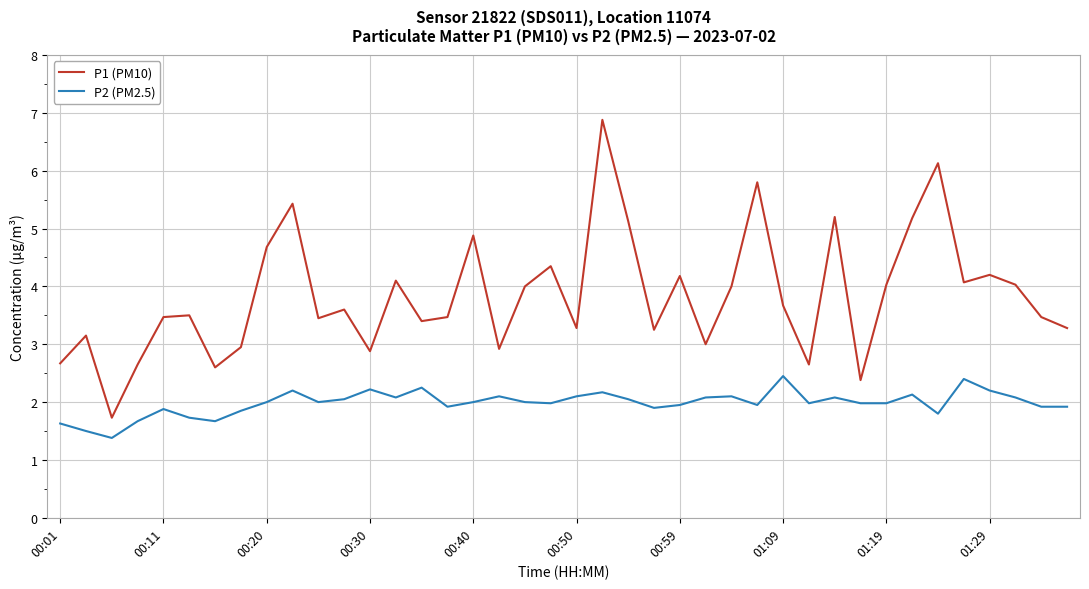

What is the lowest value of the P1 (PM10) series?

1.7